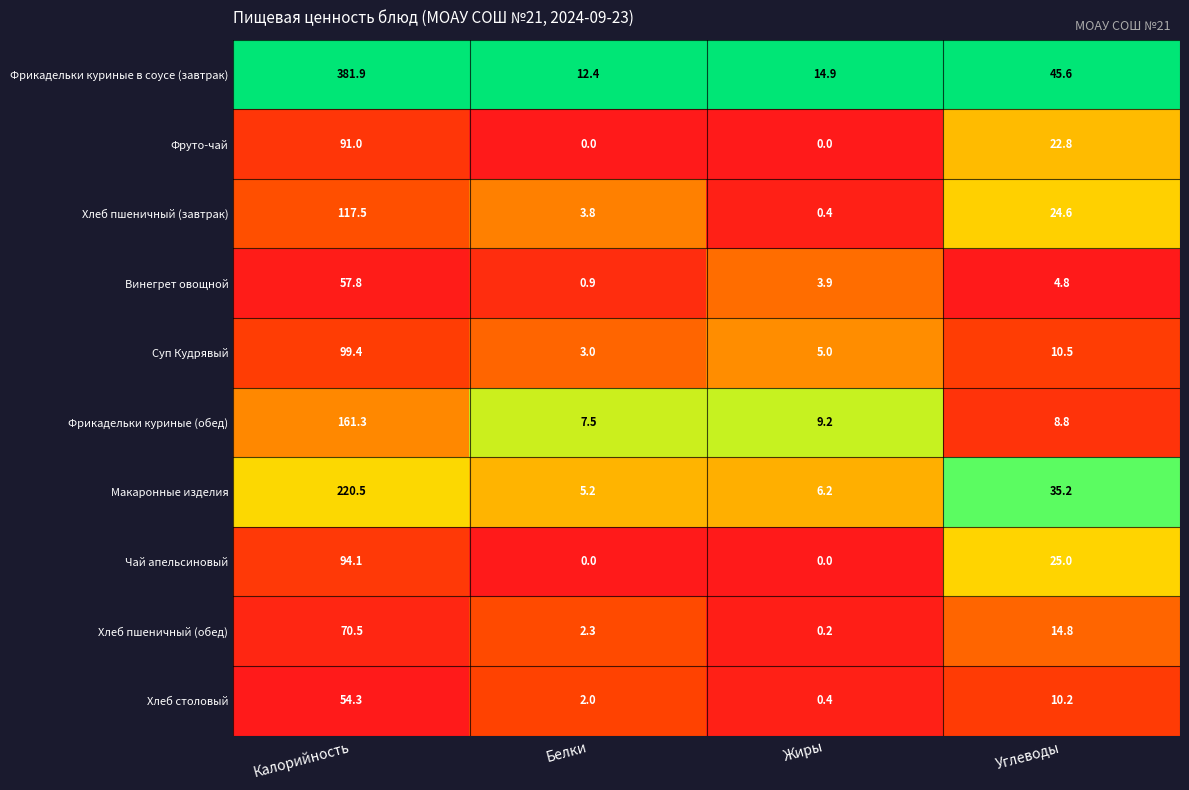

What is the difference between the maximum and second lowest values in the Фруто-чай series?

91.0